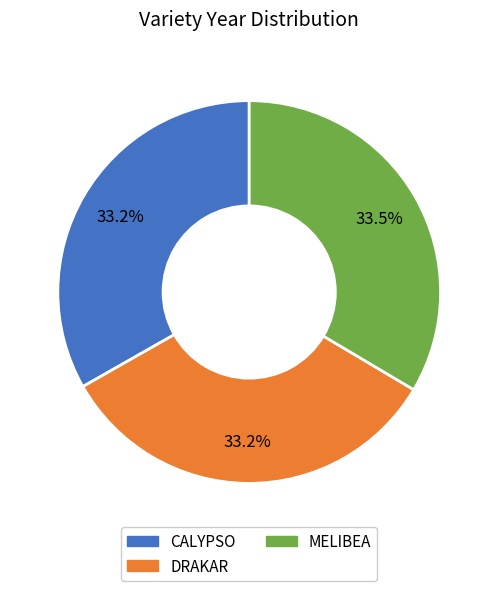

Is it true that MELIBEA is 21% of the pie?

False